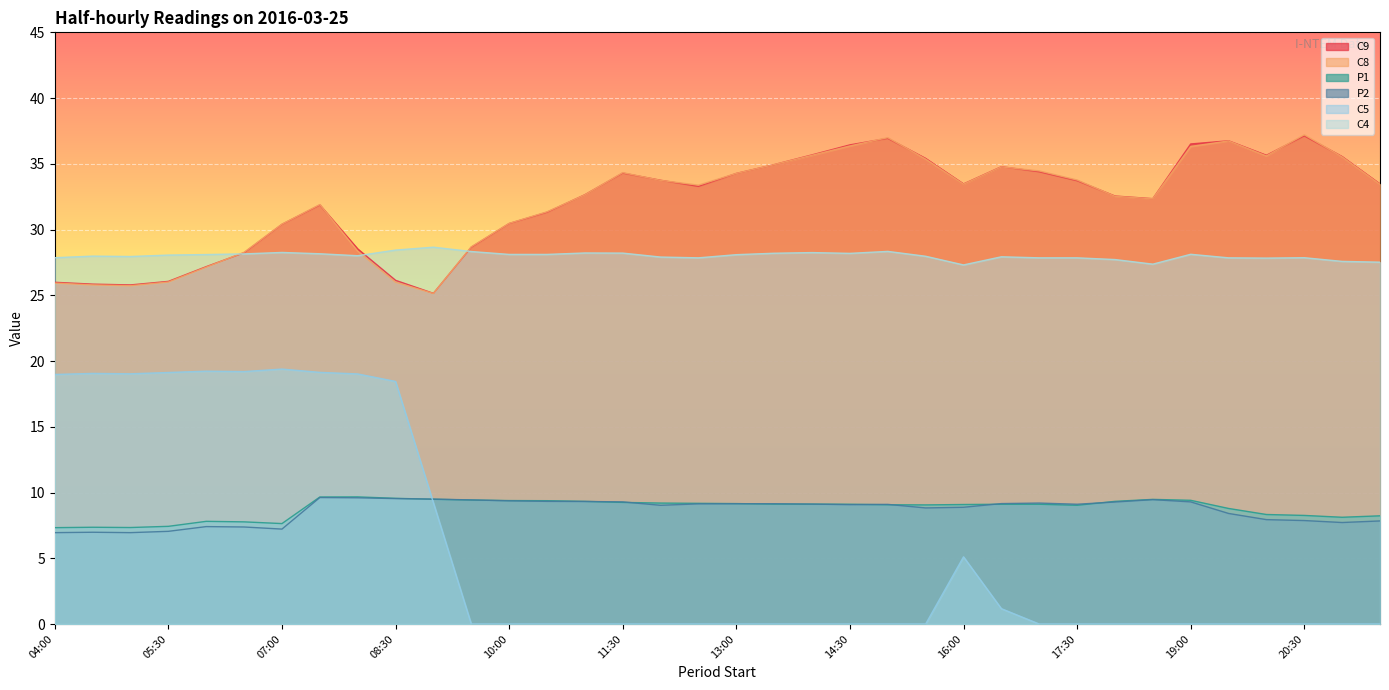

List the series in order of their peak value, lowest first.

P2, P1, C5, C4, C9, C8